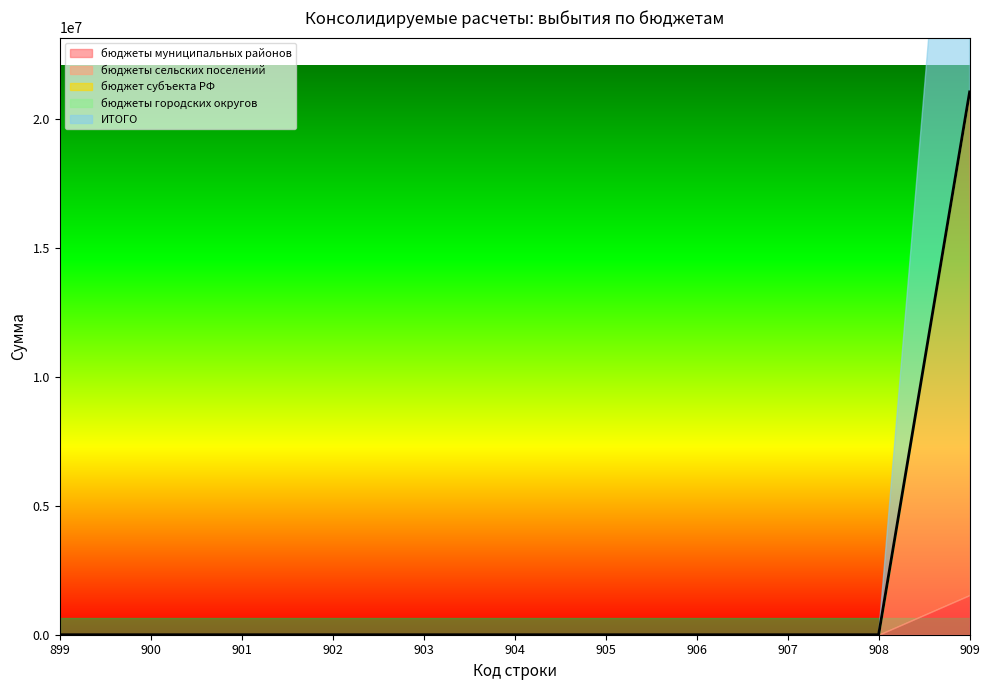

Which category has the highest value in the бюджеты сельских поселений series?

909